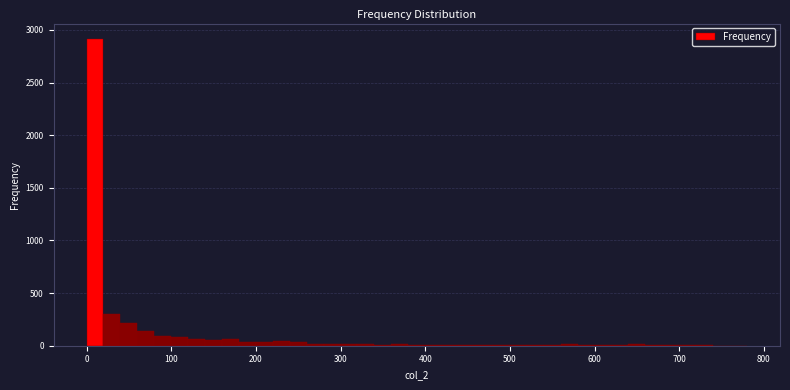

Read against the x-axis, roughly where is the centre of the tallest bar?

10